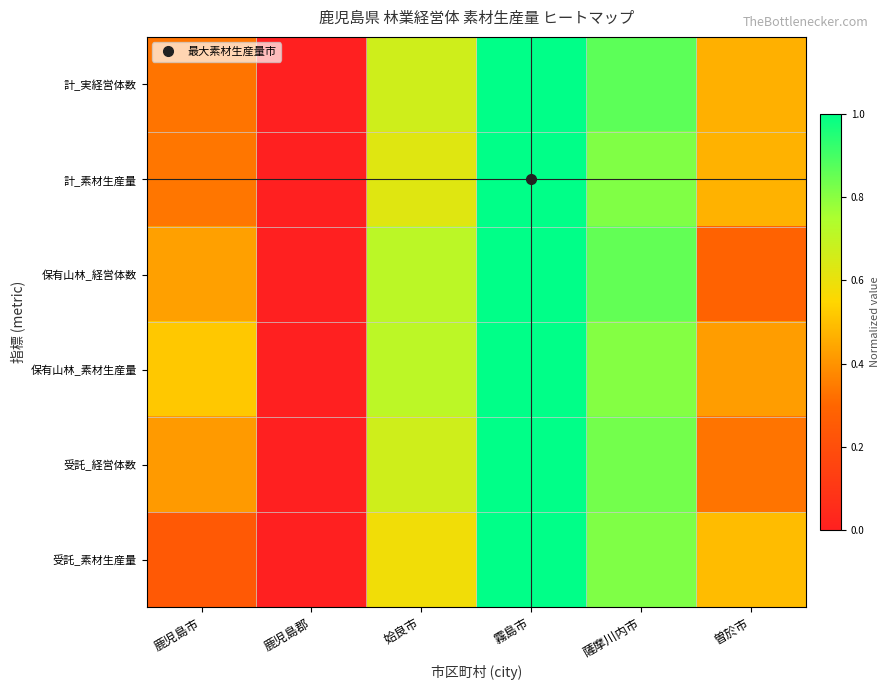

At which category is the sum across all series the highest?

霧島市